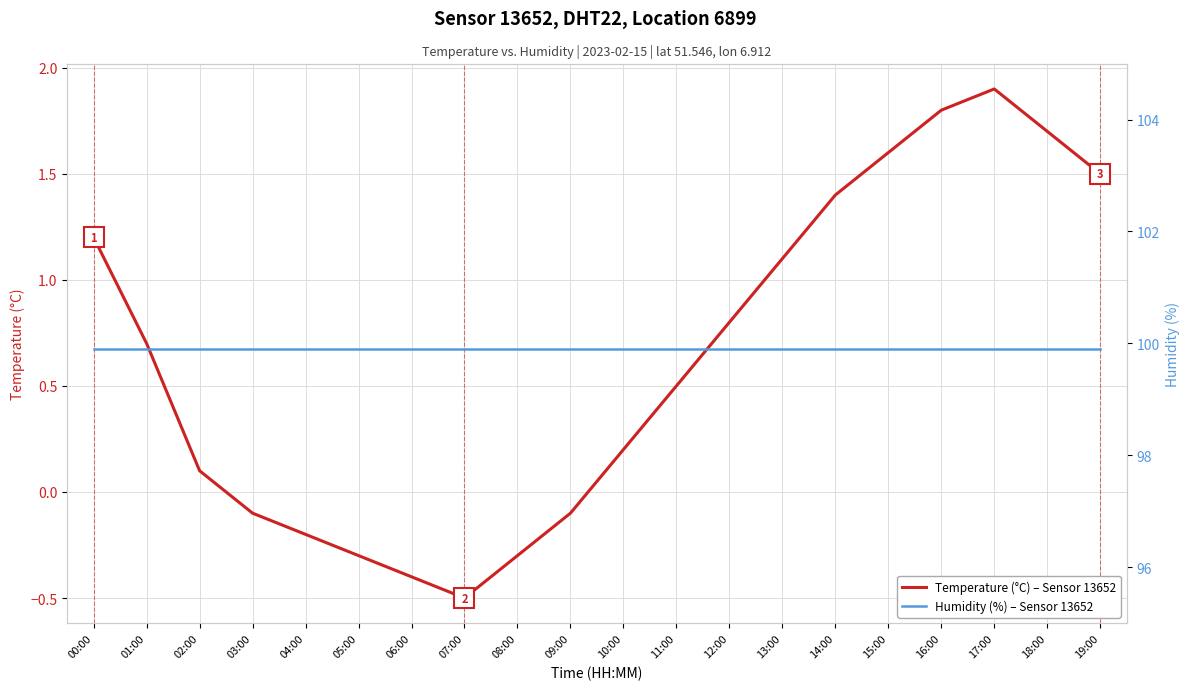

What is the sum of the Temperature (°C) – Sensor 13652 values at 01:00 and 07:00?

0.2